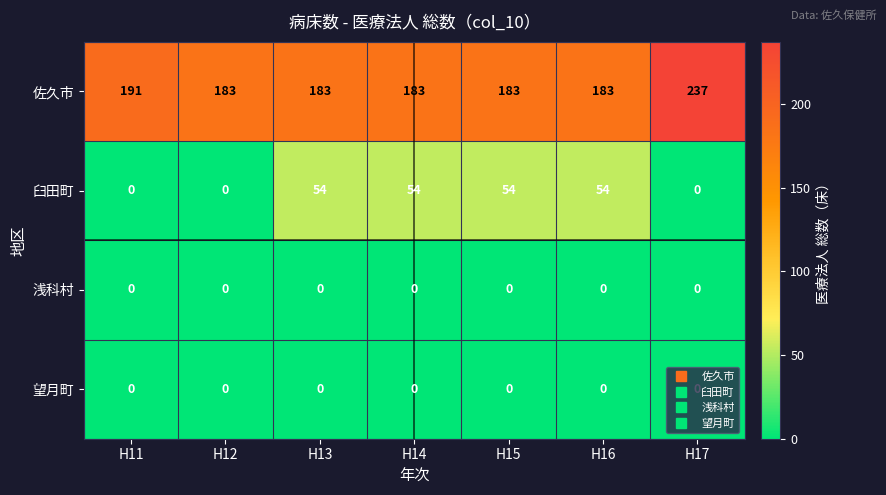

Where is 佐久市 nearest to the value 210?

H11